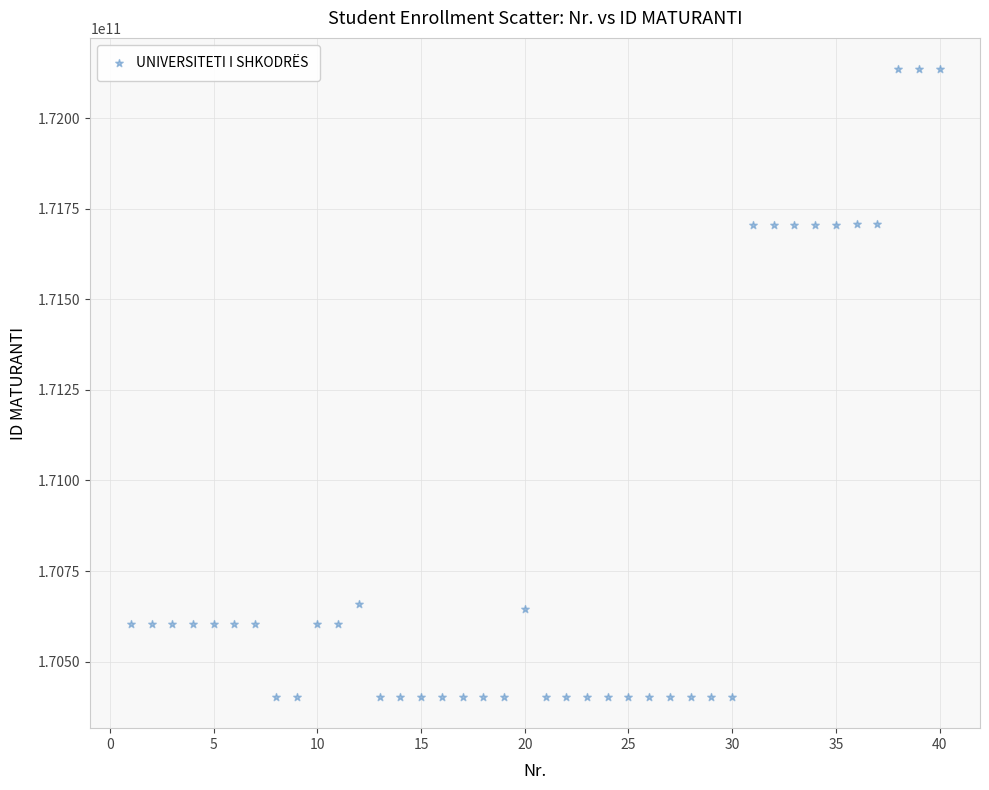

What is the range of X values (max minus min)?

39